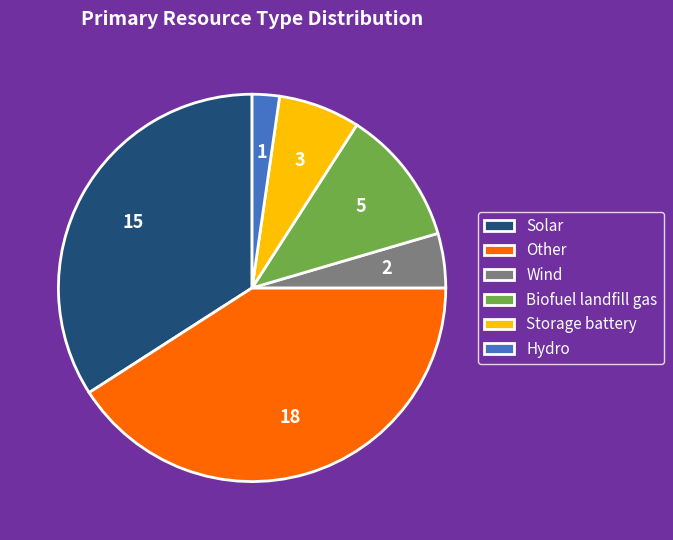

Rank the categories by value from highest to lowest.

Other, Solar, Biofuel landfill gas, Storage battery, Wind, Hydro